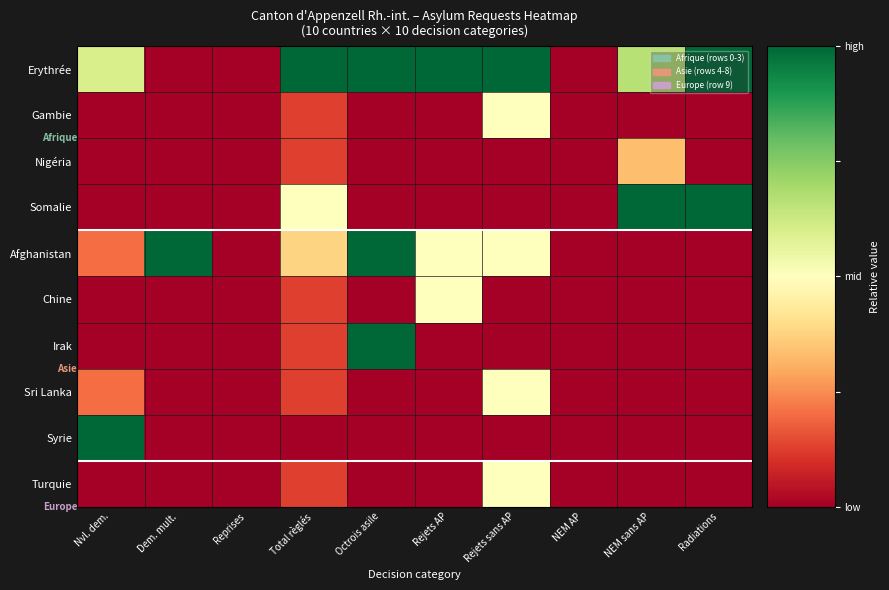

How many data points does each series have?

10